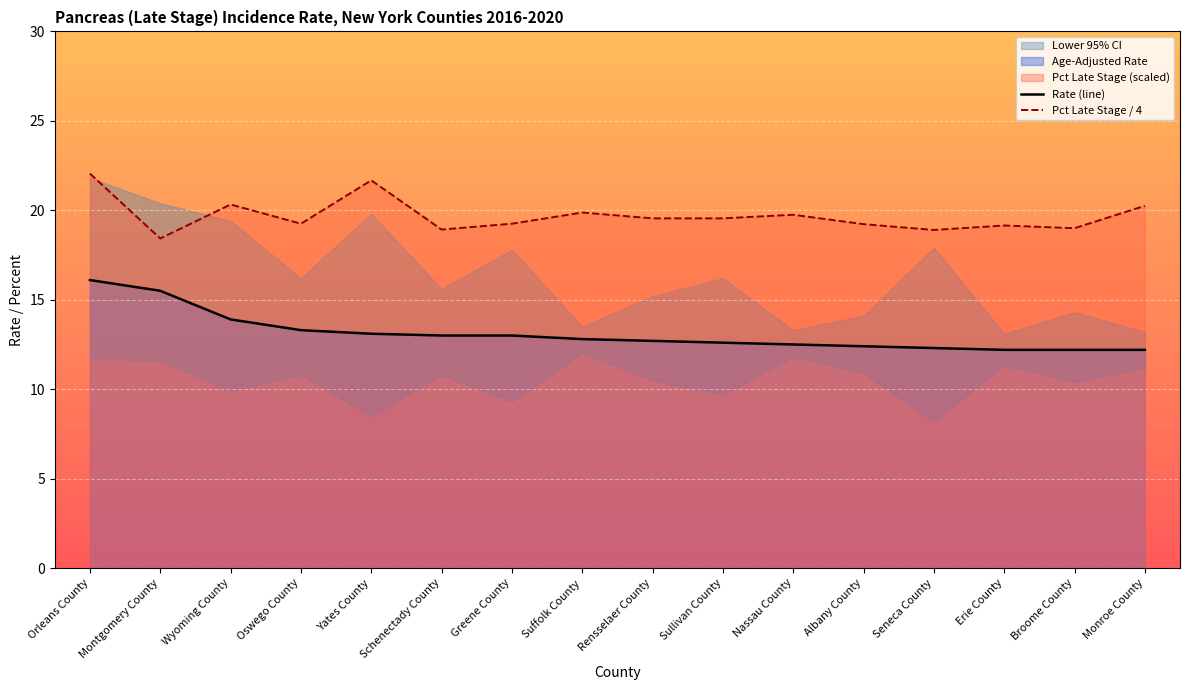

True or false: Rate (line) has more than 2 interior local peaks.

False